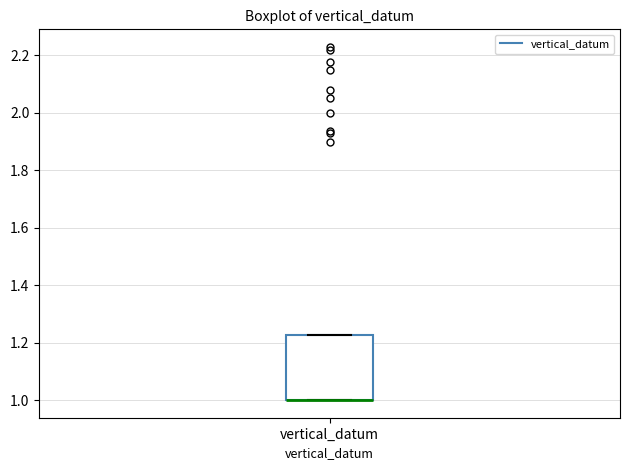

Transcribe this box plot: give where the median line is, the range the box spans, and where the two whiskers end, as read against the y-axis. The values are not printed on the chart, so give them approximately, as read against the axis.

median 1.00 (drawn on the box's lower edge), box 1.00 to 1.22, whiskers 1.00 to 1.22